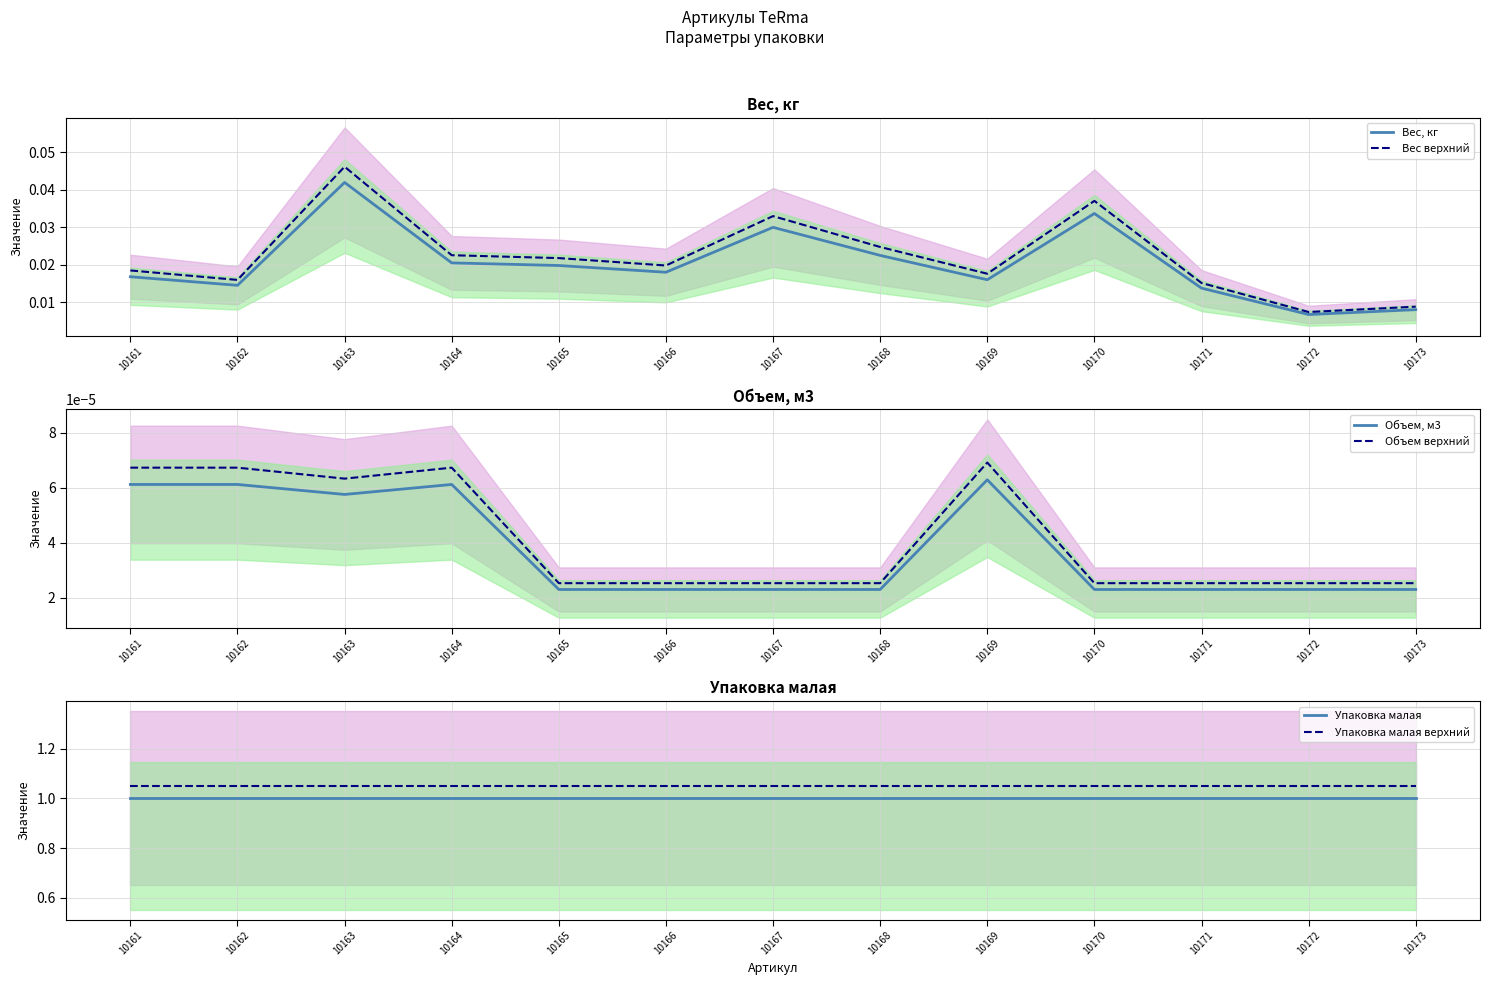

The Вес верхний series shows 0.0 at 10169. True or false?

False